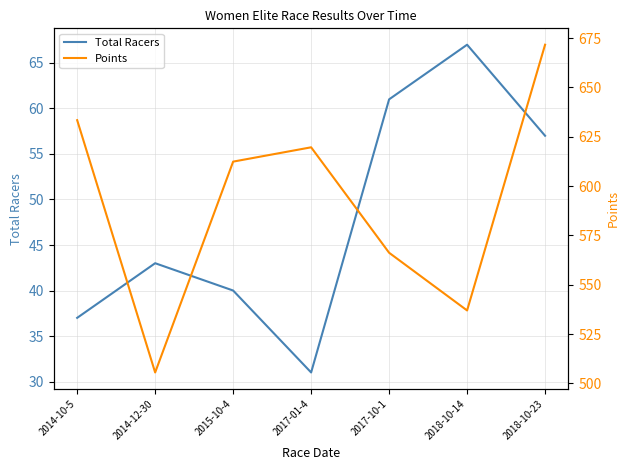

True or false: Points and Total Racers cross at least once.

False